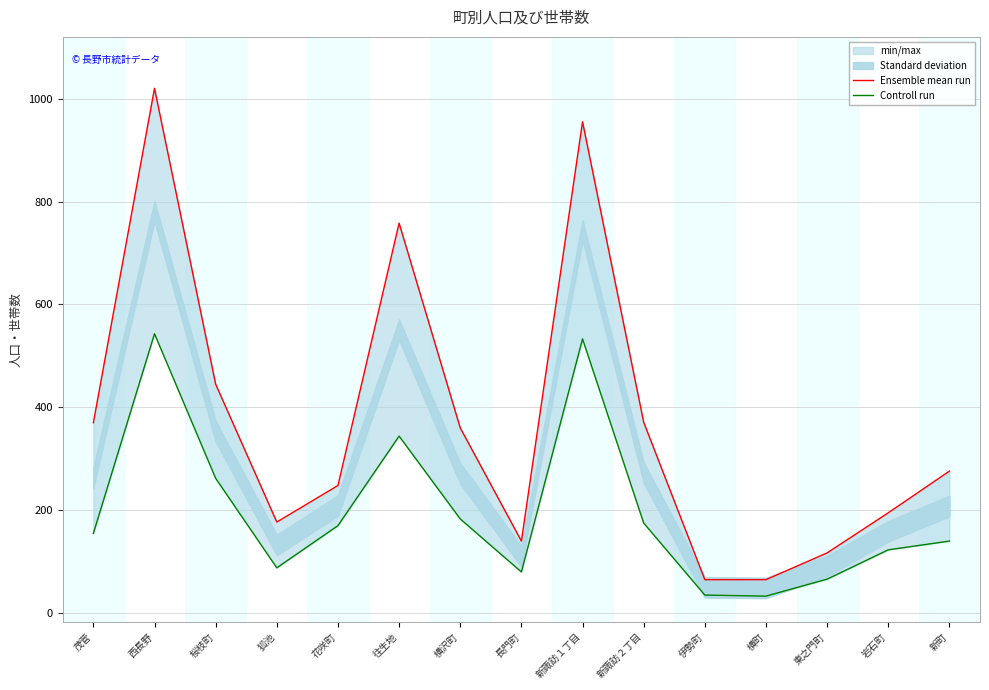

What is the difference between the second highest and minimum values in the Controll run series?

500